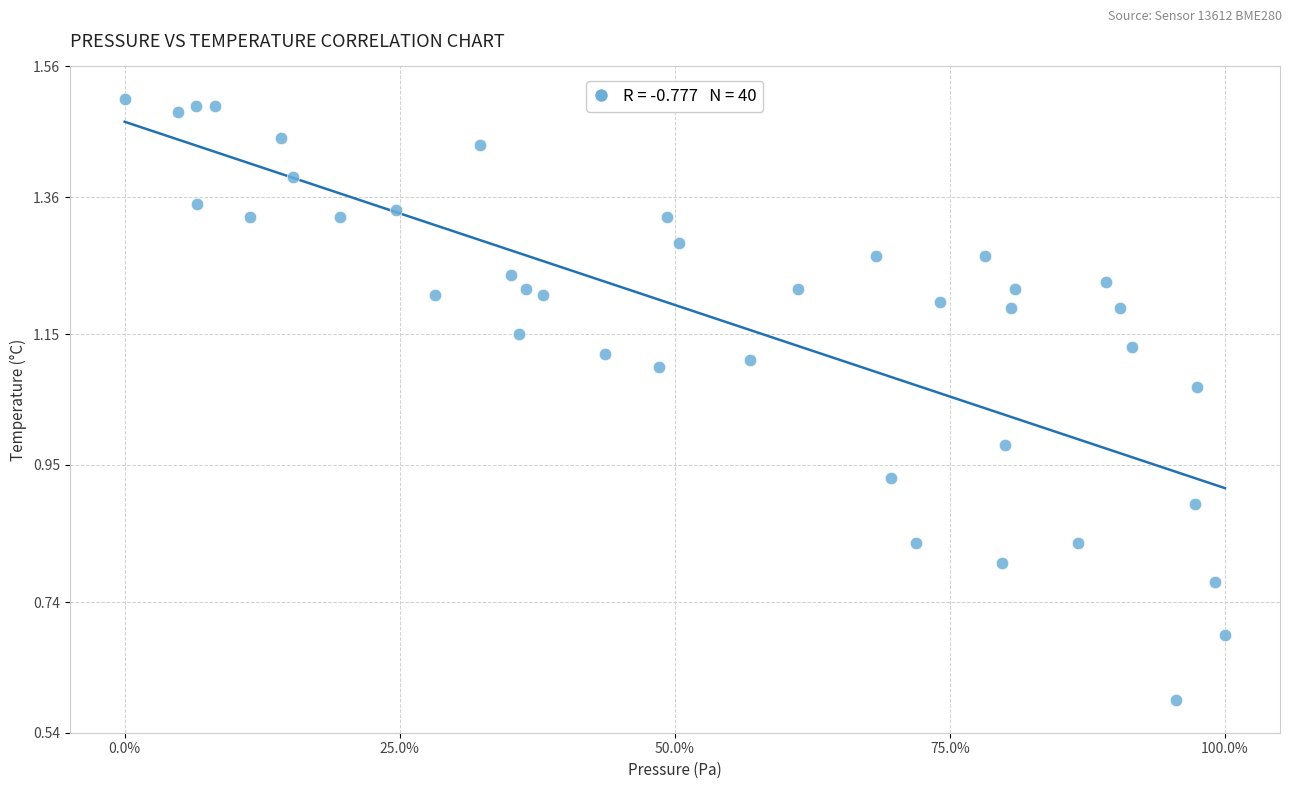

What is the range of X values (max minus min)?

100.0